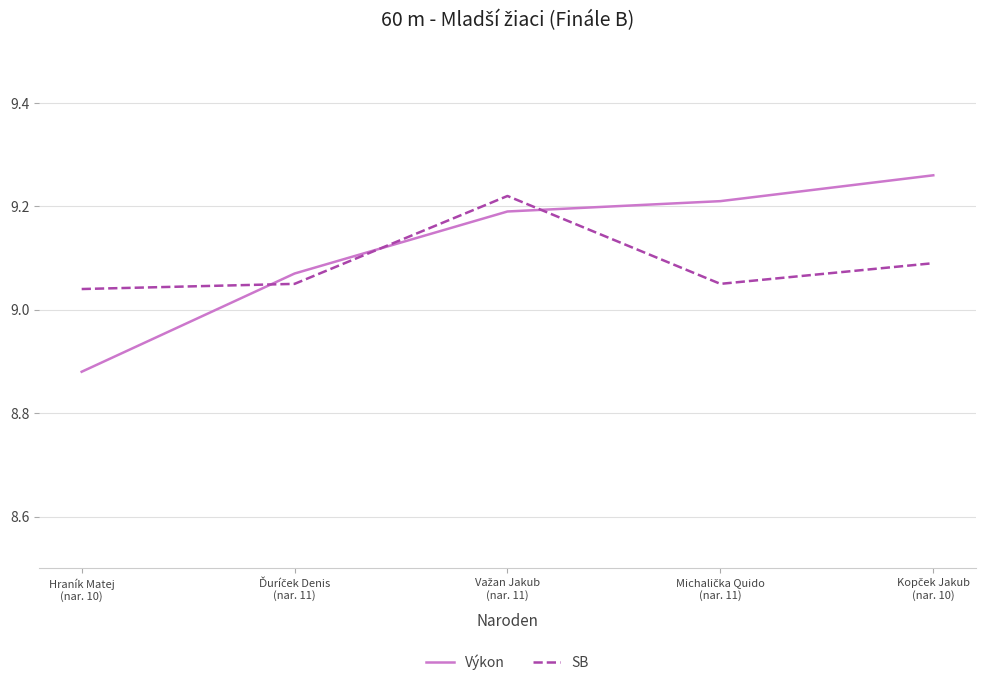

Rank the series by their maximum value, from highest to lowest.

Výkon, SB